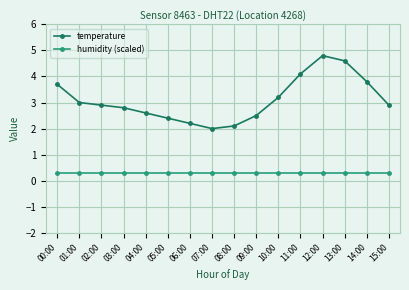

Which series changed the most between 05:00 and 07:00?

temperature